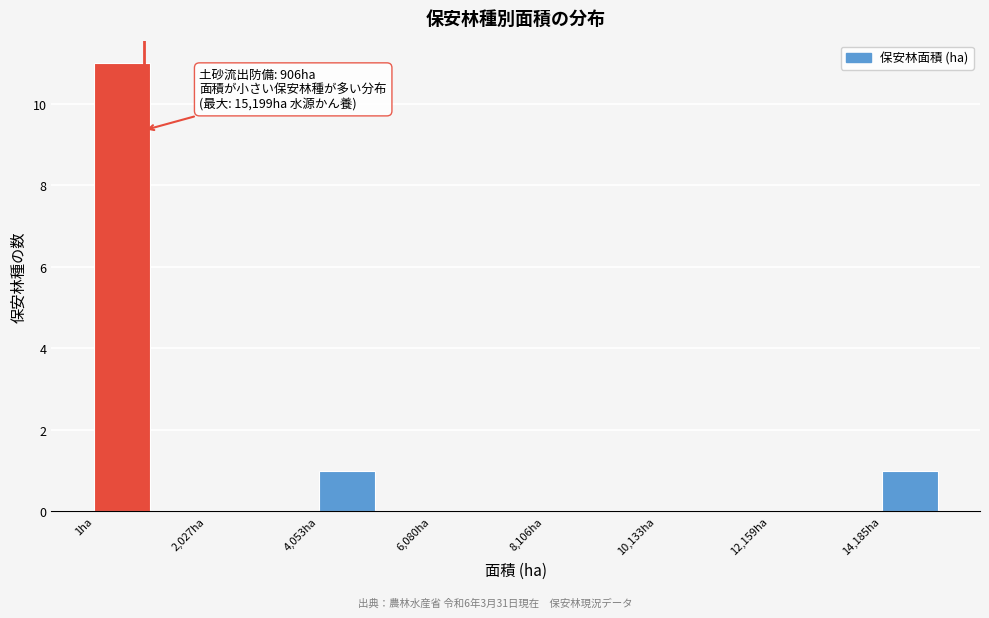

Read against the x-axis, roughly where is the centre of the tallest bar?

500